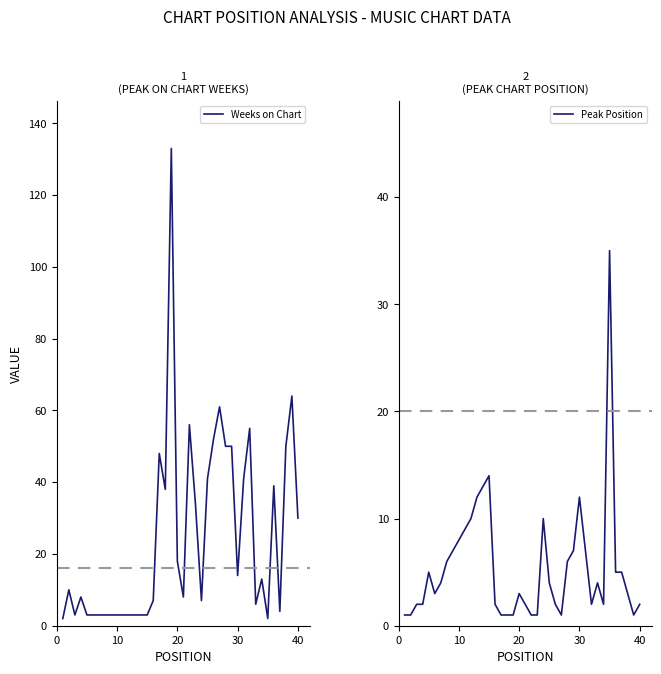

What is the maximum value shown in the chart?

133